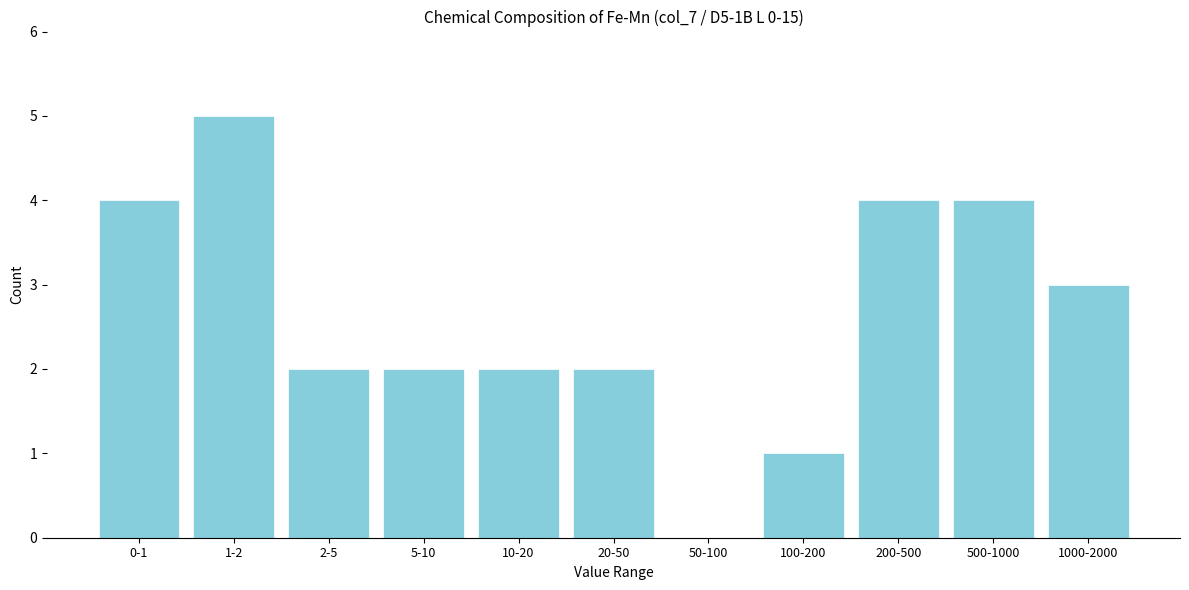

Reading right to left, what are all the values shown in this chart?

1000-2000=3	500-1000=4	200-500=4	100-200=1	50-100=0	20-50=2	10-20=2	5-10=2	2-5=2	1-2=5	0-1=4